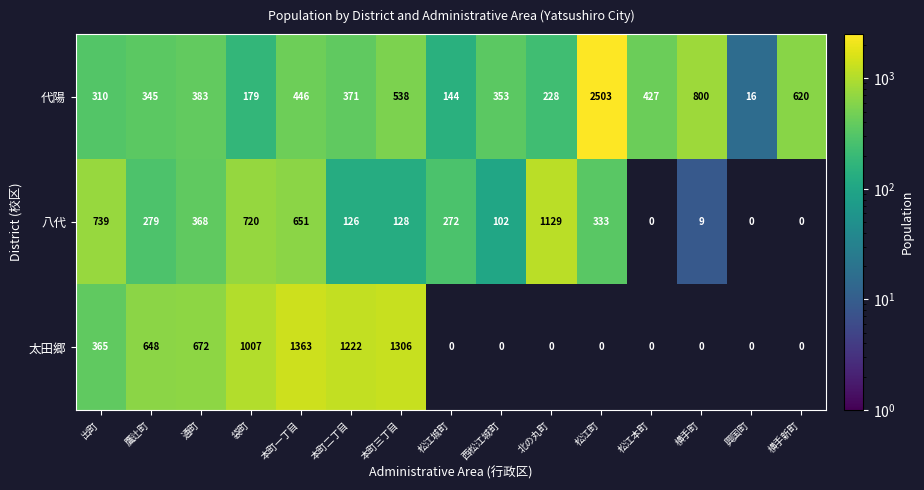

Rank the series at 鷹辻町 from lowest to highest value.

八代, 代陽, 太田郷